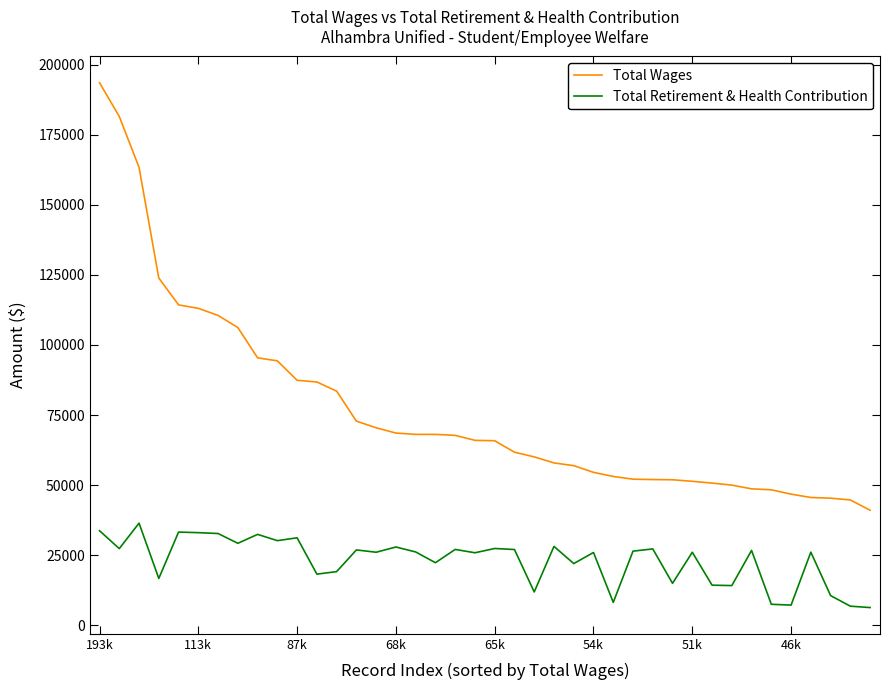

What is the maximum value shown in the chart?

193568